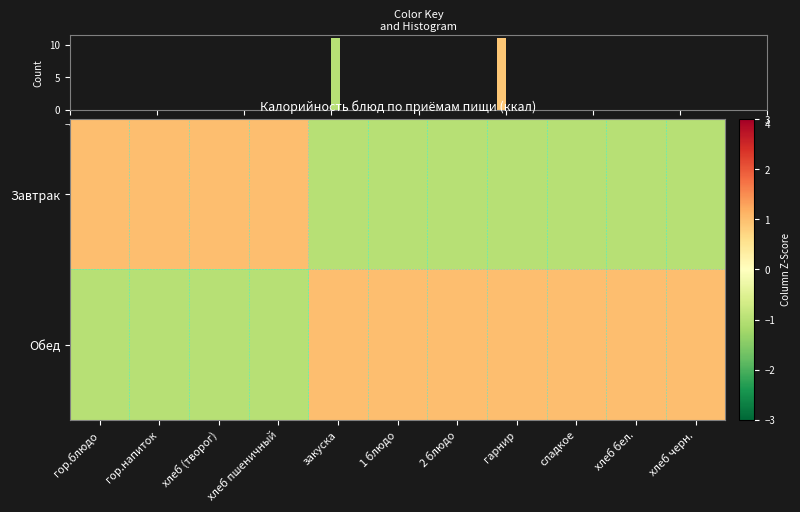

Reading left to right, what are all the values shown in this chart?

Завтрак: гор.блюдо=1	гор.напиток=1	хлеб (творог)=1	хлеб пшеничный=1	закуска=-1	1 блюдо=-1	2 блюдо=-1	гарнир=-1	сладкое=-1	хлеб бел.=-1	хлеб черн.=-1
Обед: гор.блюдо=-1	гор.напиток=-1	хлеб (творог)=-1	хлеб пшеничный=-1	закуска=1	1 блюдо=1	2 блюдо=1	гарнир=1	сладкое=1	хлеб бел.=1	хлеб черн.=1